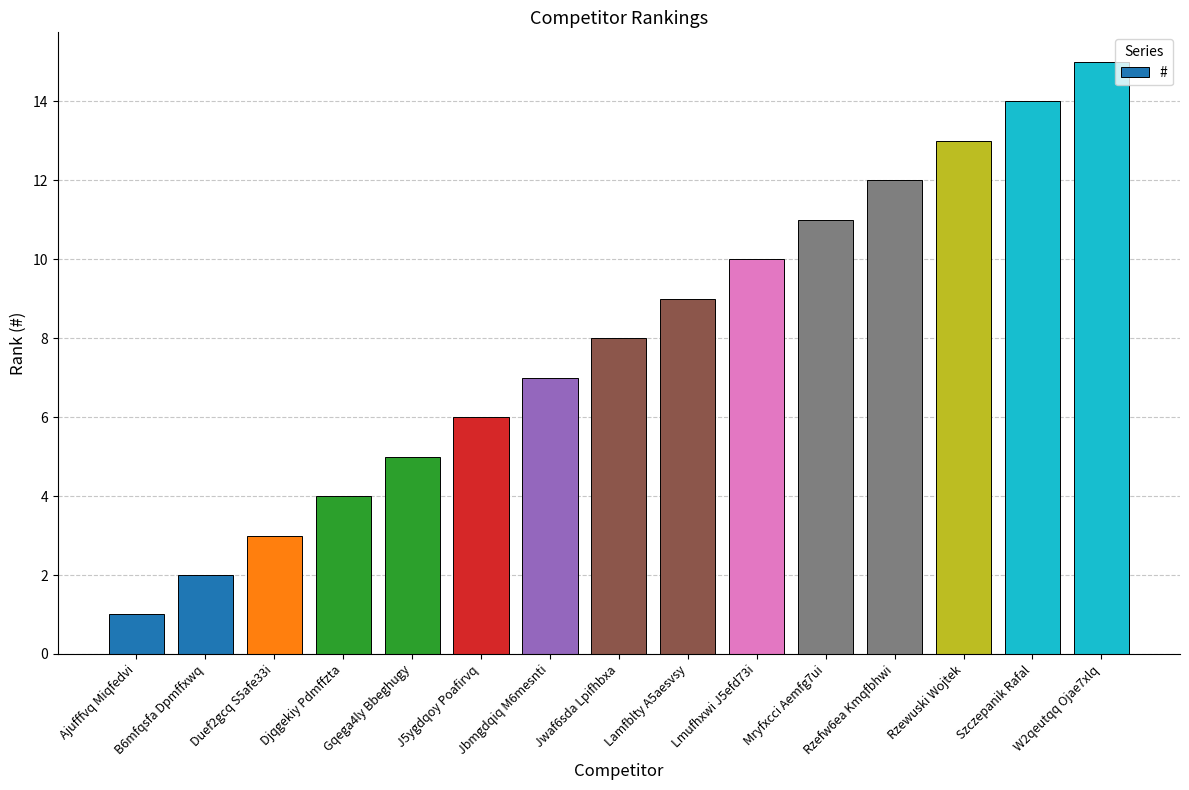

Are the bars horizontal?

No